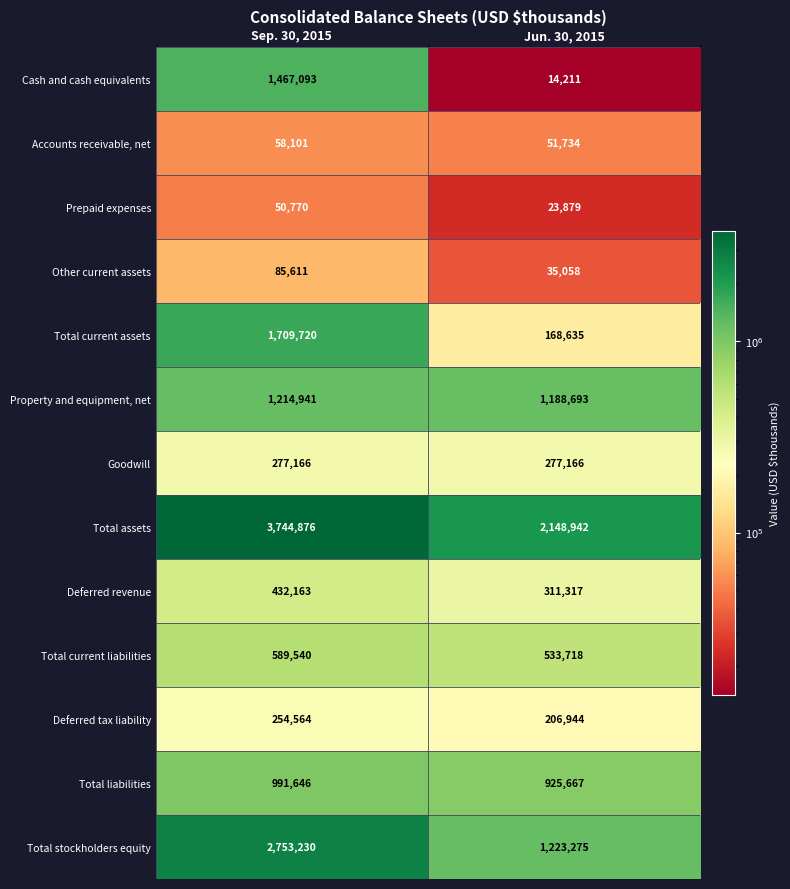

At which category is the sum across all series the highest?

Sep. 30, 2015